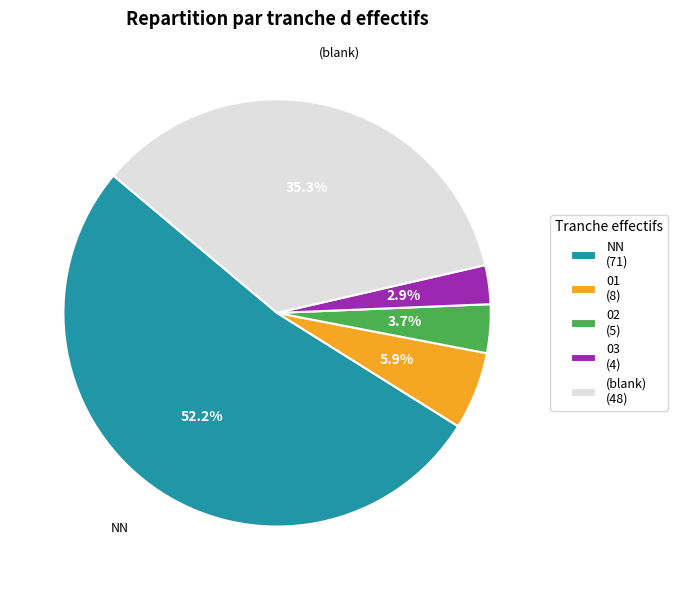

Is there a majority slice in this chart?

Yes